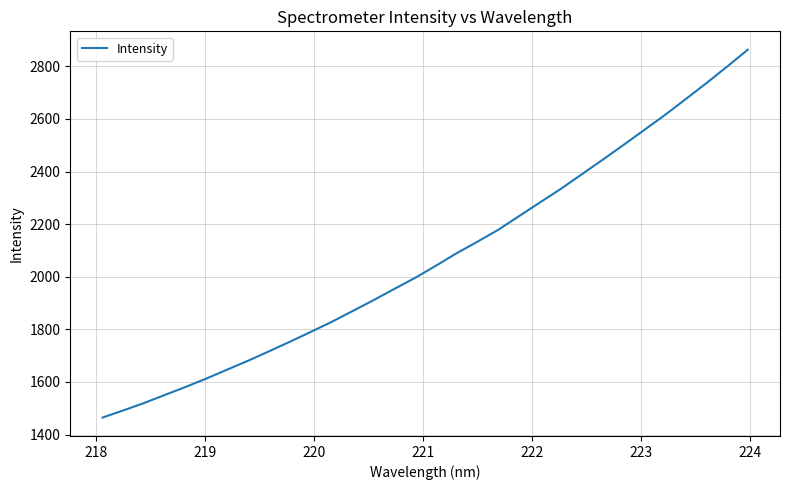

What is the smallest value displayed?

1464.7